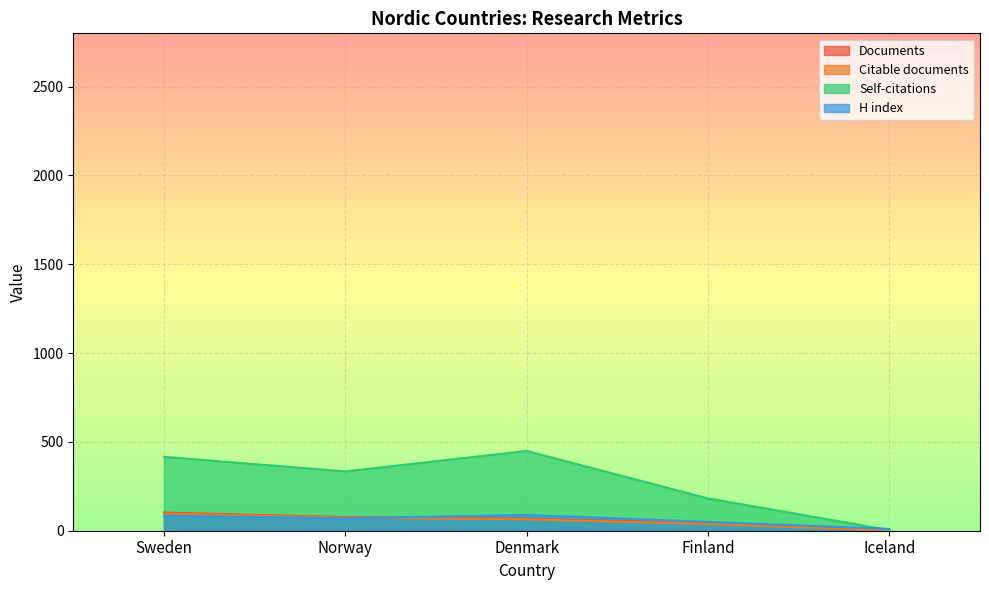

Rank the series at Iceland from highest to lowest value.

H index, Self-citations, Documents, Citable documents